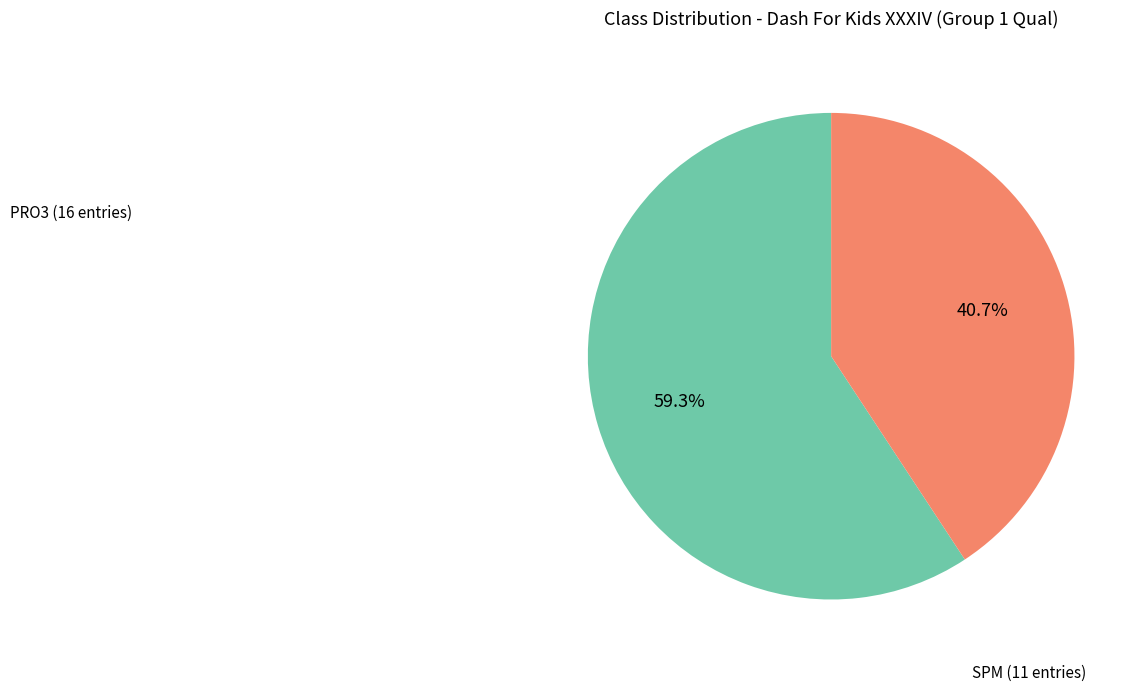

To the nearest percent, what is the average slice percentage?

50%